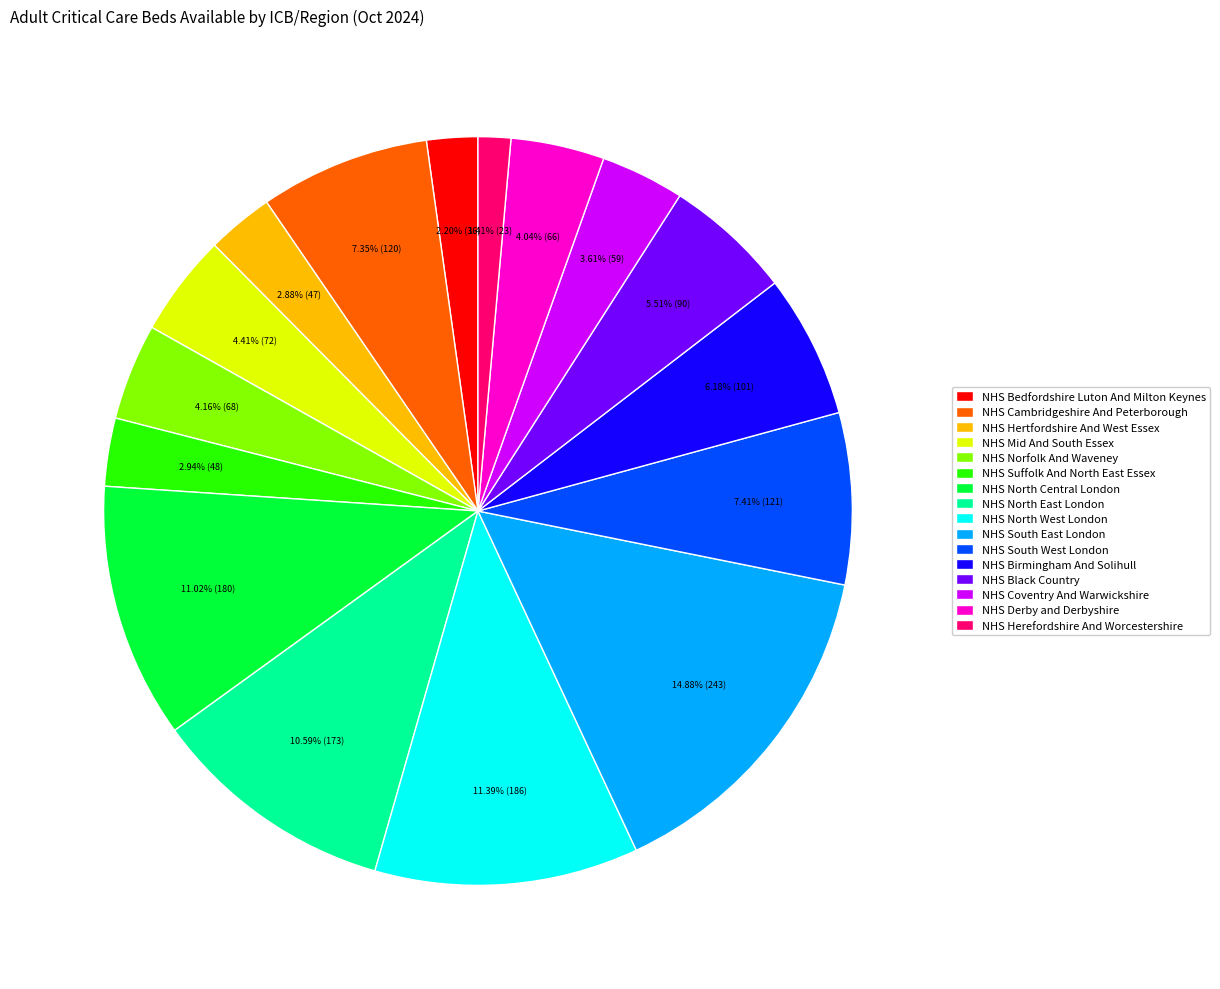

Which category has the biggest portion of the pie?

NHS South East London